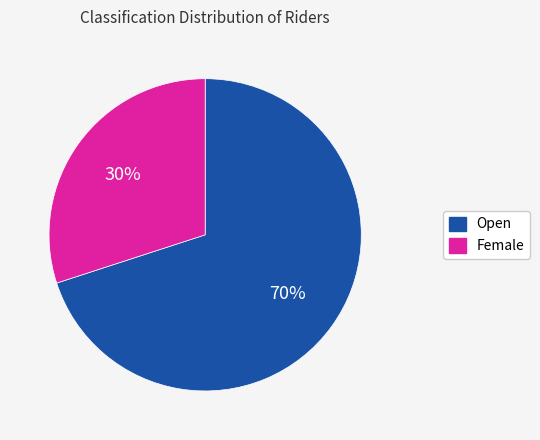

Is the sum of Female and Open greater than half?

Yes